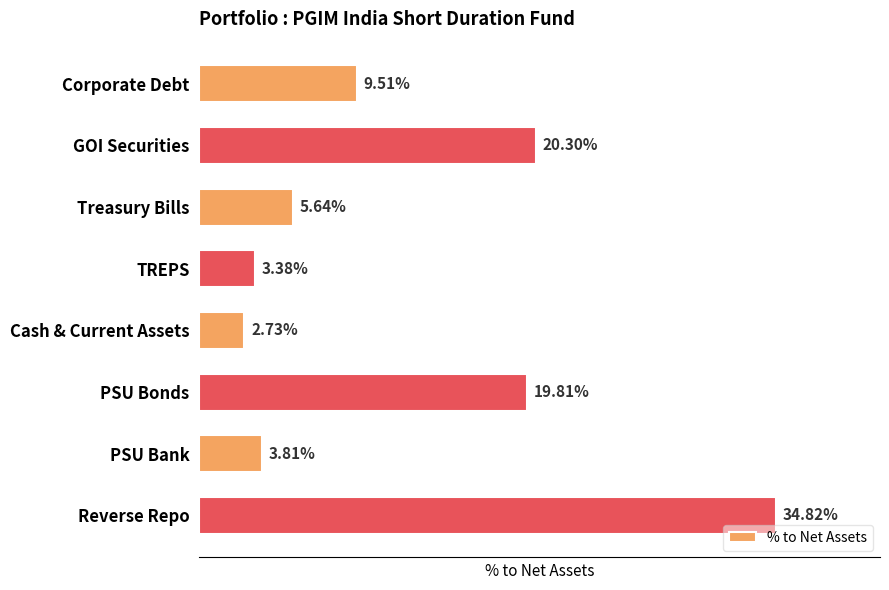

What is the label of the 6th bar from the bottom?

Treasury Bills